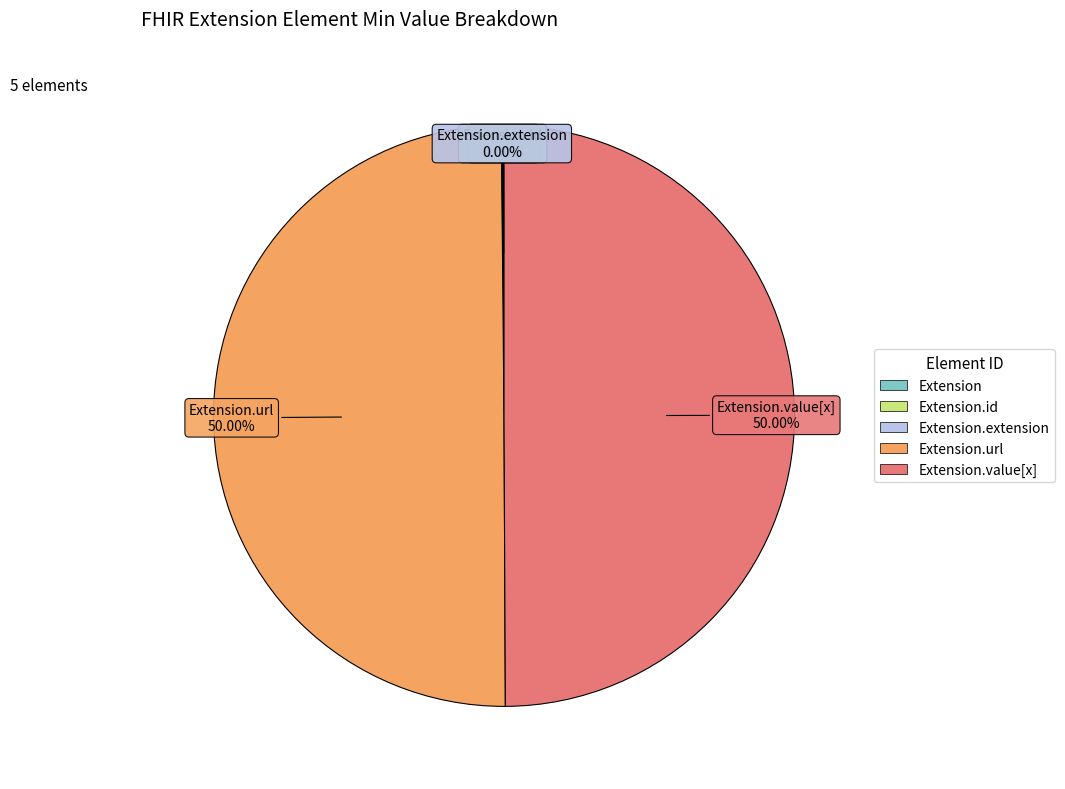

Which slice is the largest?

Extension.url